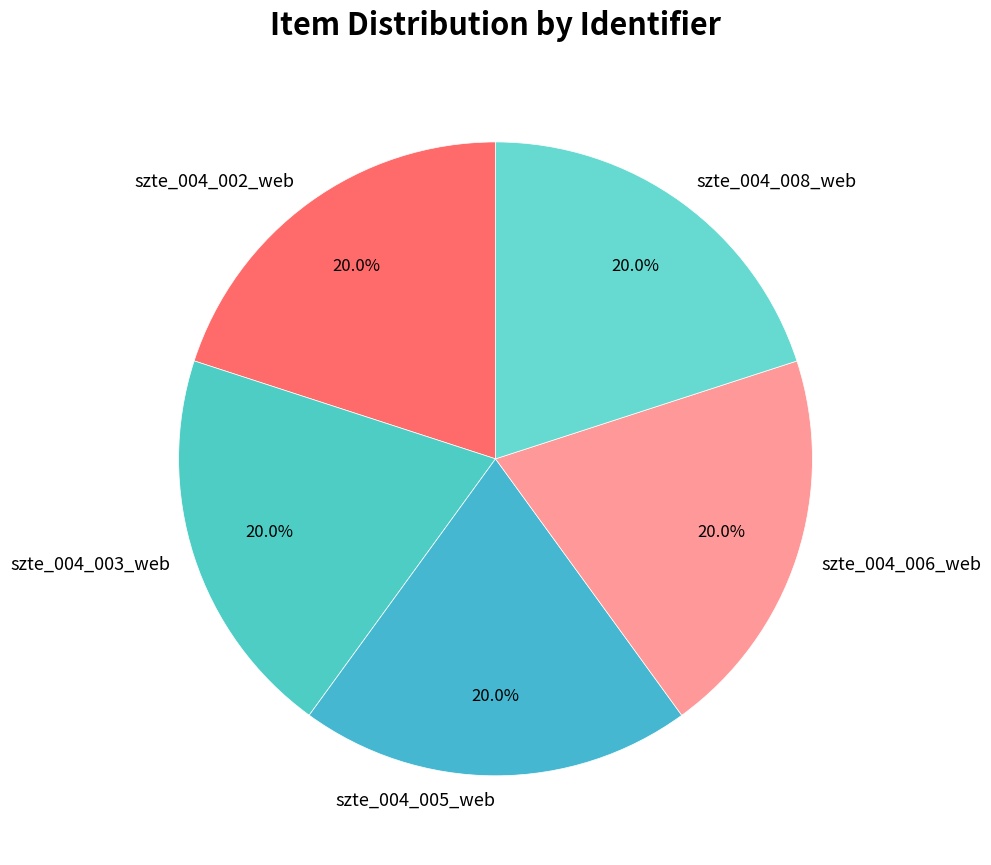

What is the ratio of the value at szte_004_005_web to the value at szte_004_006_web?

1.0